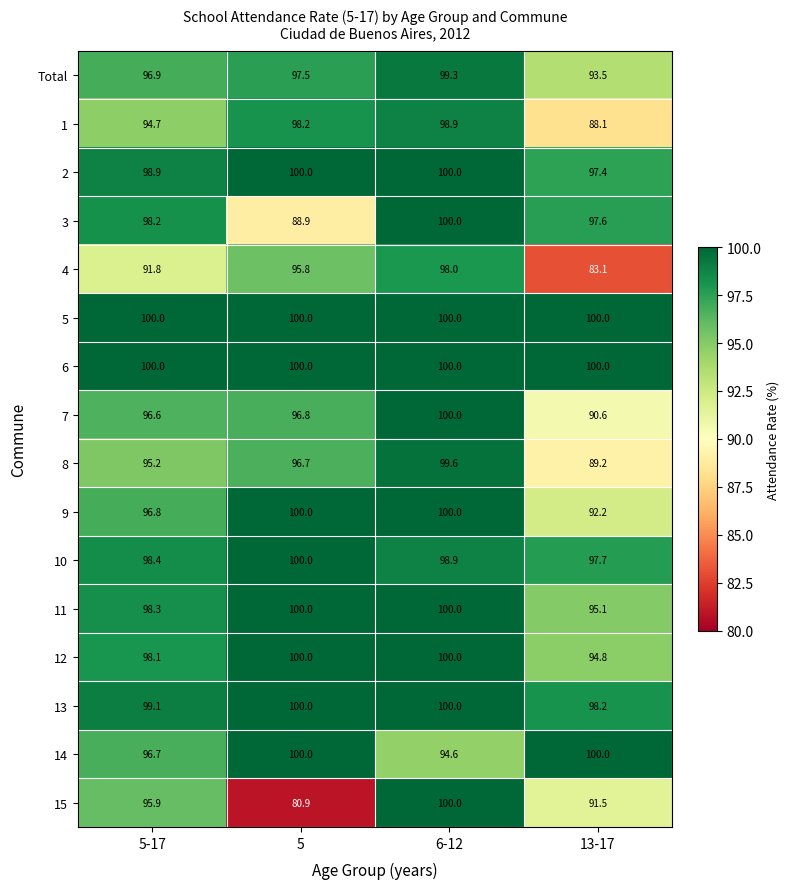

What is the average value of the 5 series?

100.0